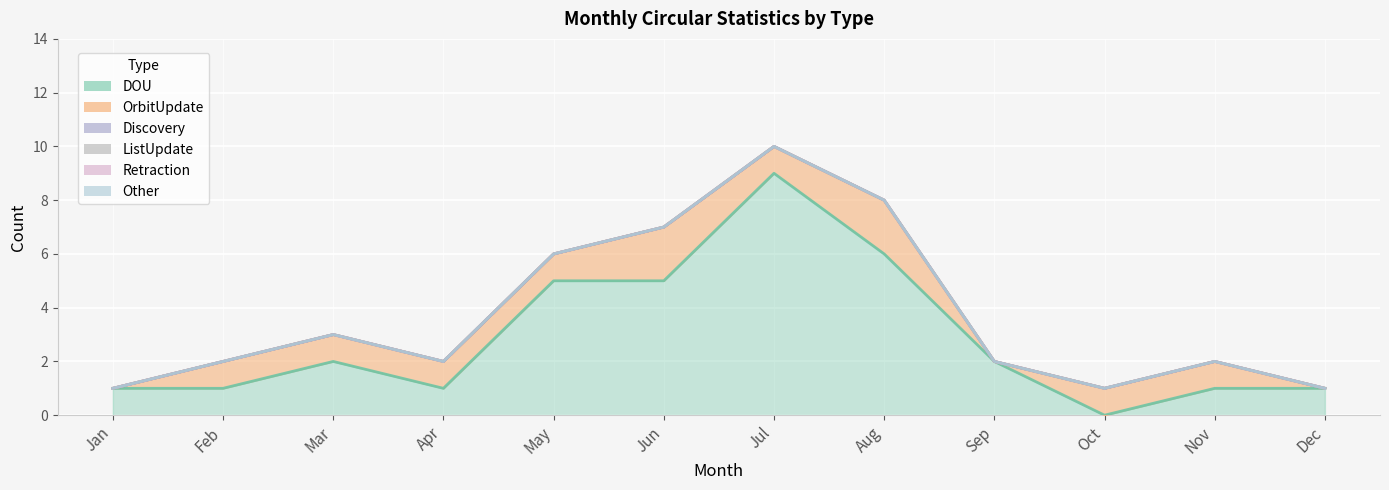

Is it true that DOU equals 1 at Feb?

True